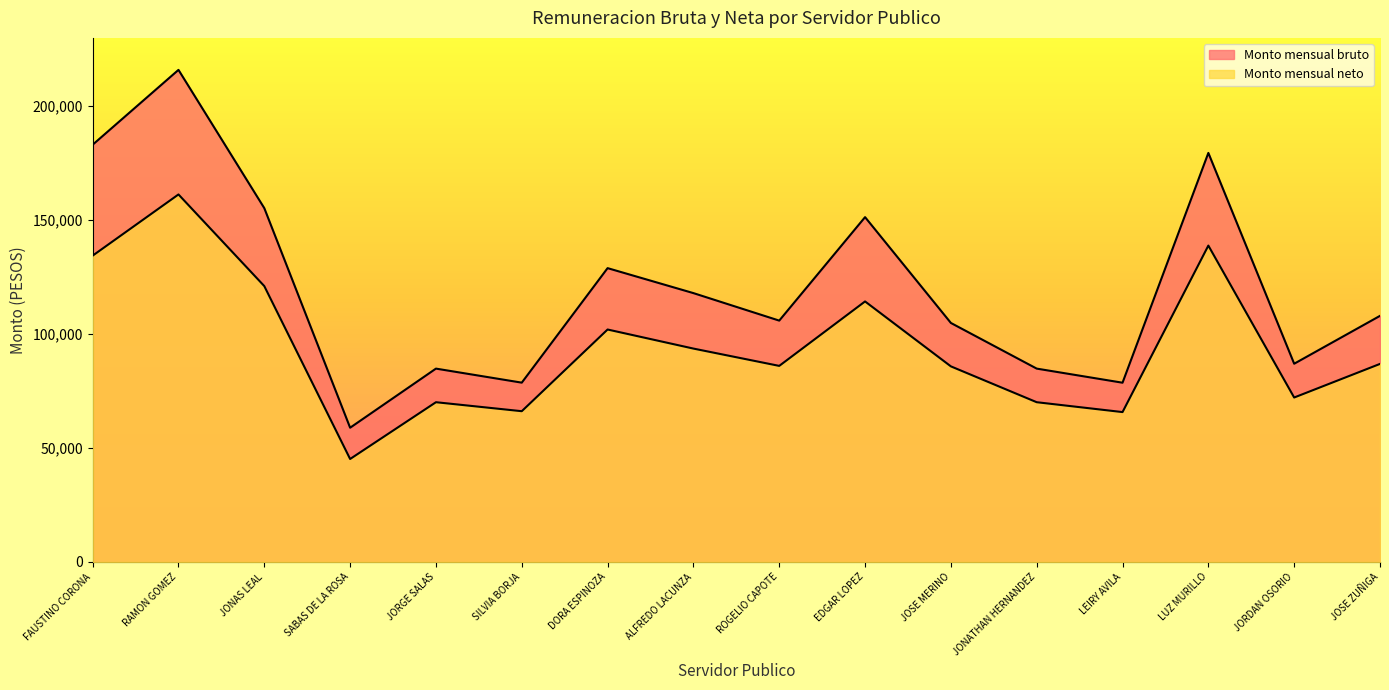

The value of Monto mensual neto at EDGAR LOPEZ is 184701.5. True or false?

False